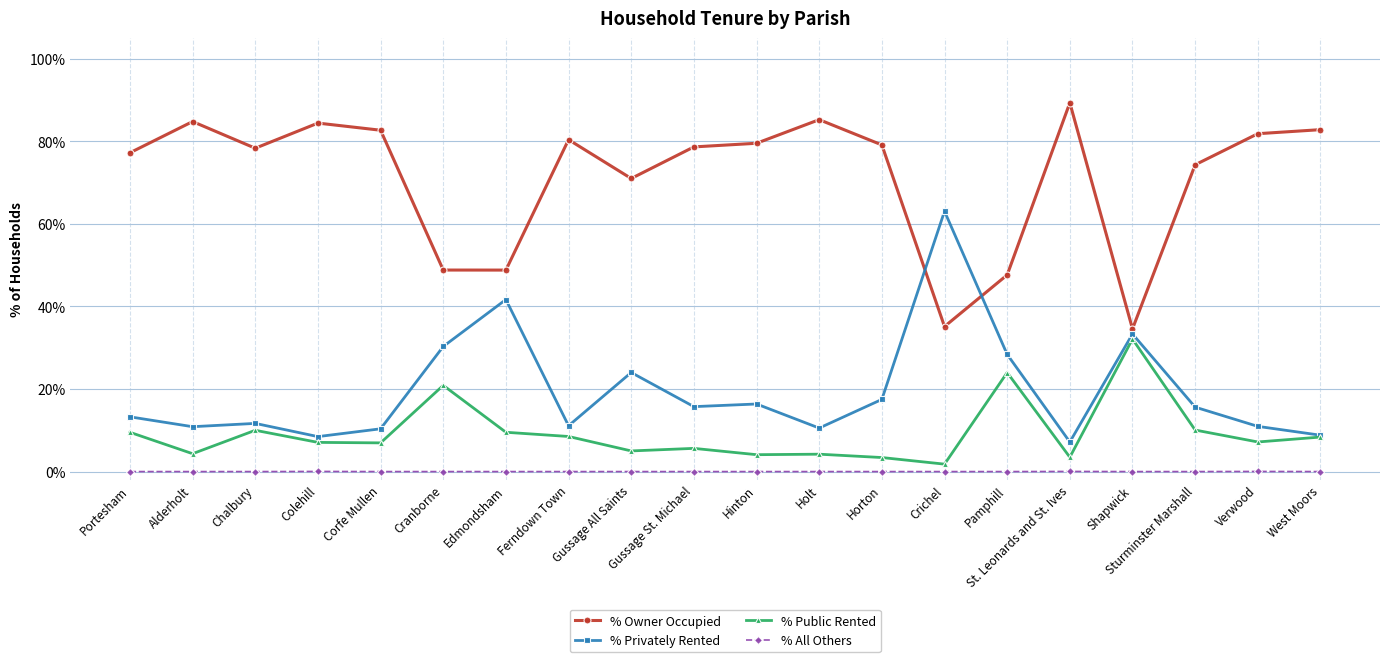

True or false: % Owner Occupied has a value of 53.4 at St. Leonards and St. Ives.

False